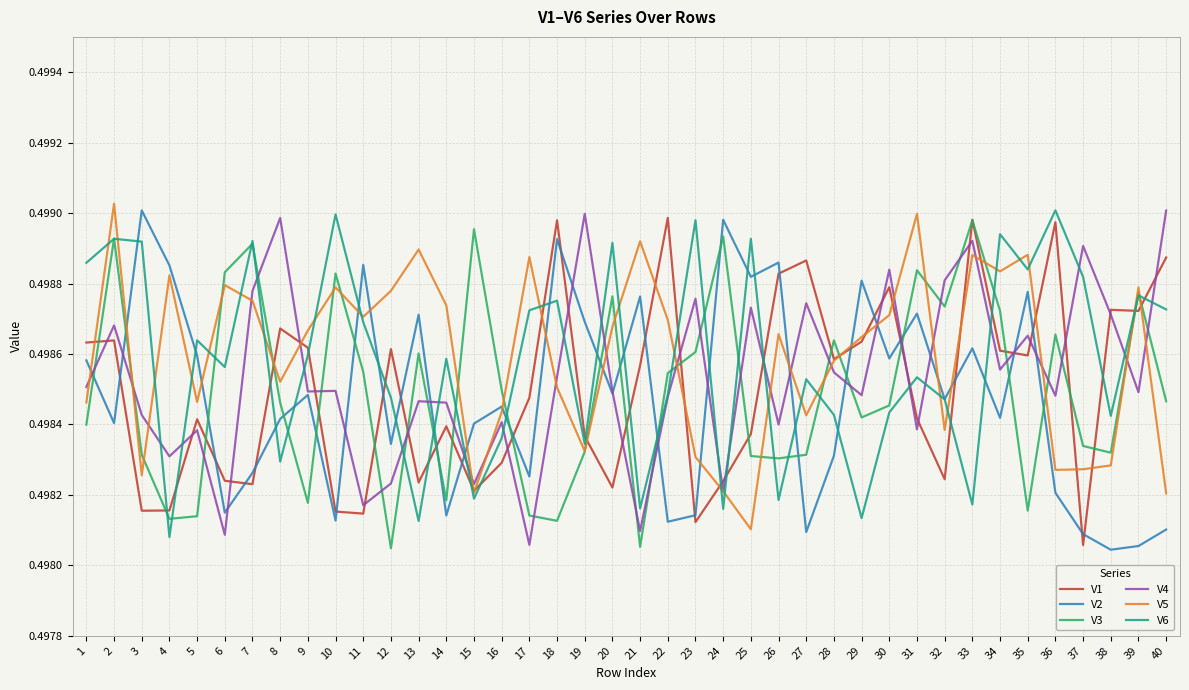

How many interior local valleys does the V6 series have?

13